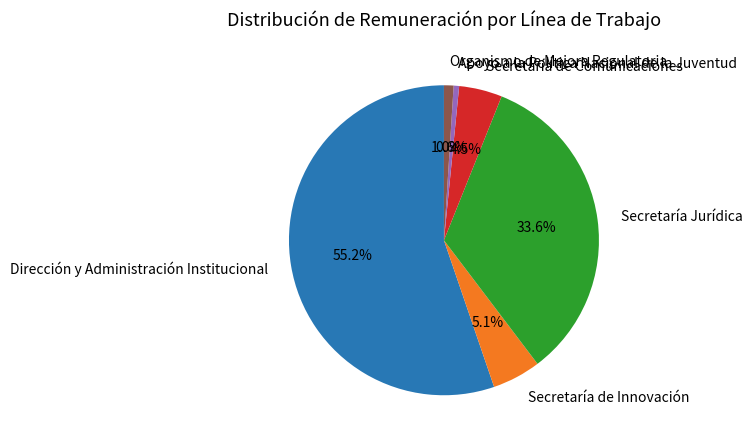

Which category has the biggest portion of the pie?

Dirección y Administración Institucional